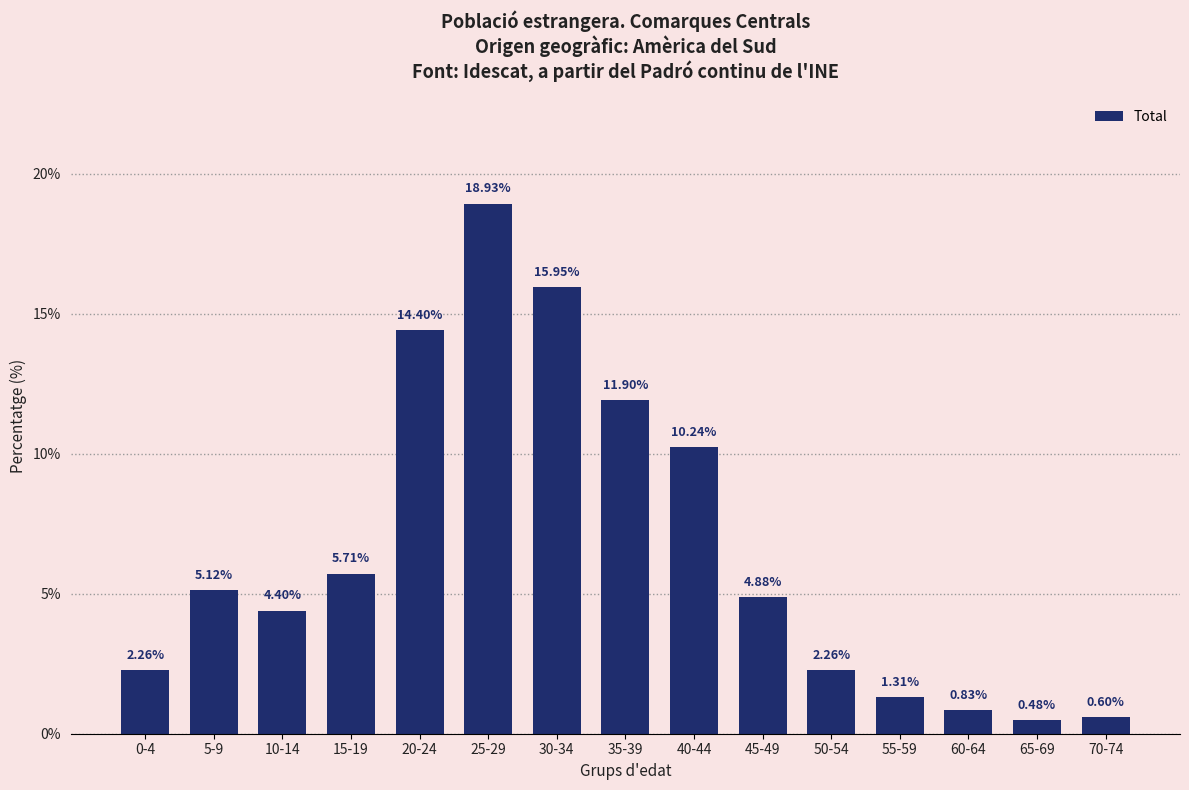

Between 0-4 and 35-39, which is larger?

35-39